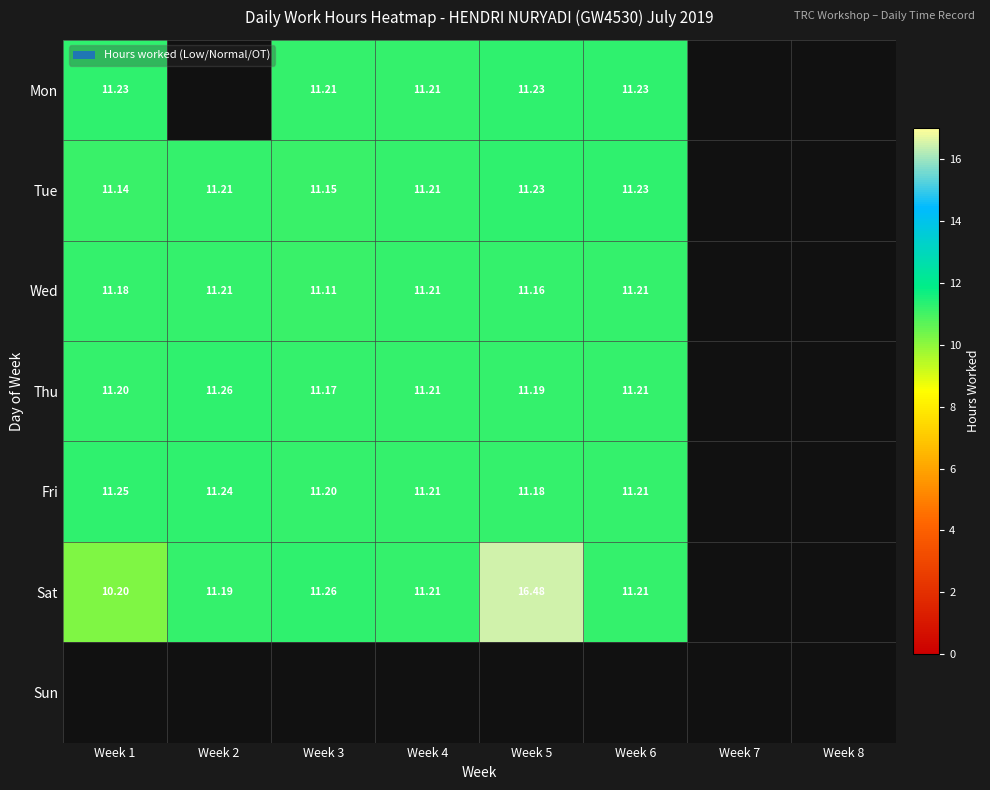

Between Week 4 and Week 6, which is larger?

Week 6